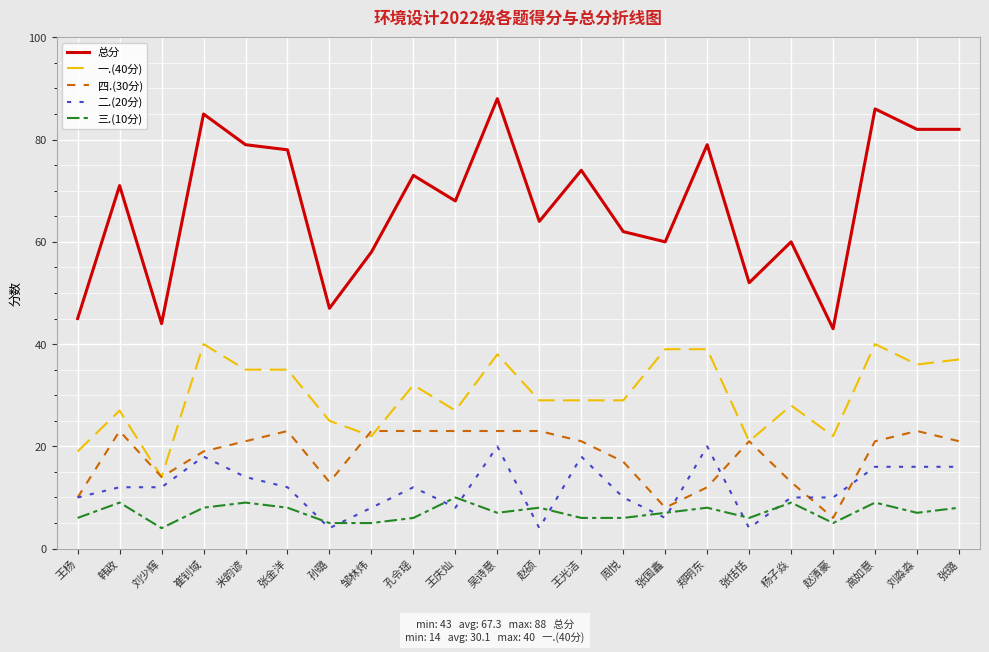

Reading left to right, what are all the values shown in this chart?

总分: 王杨=45	韩政=71	刘少辉=44	崔钊域=85	米韵谚=79	张金洋=78	孙璐=47	邹林炜=58	孔令瑶=73	王庆灿=68	吴诗意=88	赵硕=64	王光洁=74	周悦=62	张国鑫=60	郑明东=79	张恬恬=52	杨子焱=60	赵清豪=43	高如意=86	刘淼淼=82	张璐=82
一.(40分): 王杨=19	韩政=27	刘少辉=14	崔钊域=40	米韵谚=35	张金洋=35	孙璐=25	邹林炜=22	孔令瑶=32	王庆灿=27	吴诗意=38	赵硕=29	王光洁=29	周悦=29	张国鑫=39	郑明东=39	张恬恬=21	杨子焱=28	赵清豪=22	高如意=40	刘淼淼=36	张璐=37
四.(30分): 王杨=10	韩政=23	刘少辉=14	崔钊域=19	米韵谚=21	张金洋=23	孙璐=13	邹林炜=23	孔令瑶=23	王庆灿=23	吴诗意=23	赵硕=23	王光洁=21	周悦=17	张国鑫=8	郑明东=12	张恬恬=21	杨子焱=13	赵清豪=6	高如意=21	刘淼淼=23	张璐=21
二.(20分): 王杨=10	韩政=12	刘少辉=12	崔钊域=18	米韵谚=14	张金洋=12	孙璐=4	邹林炜=8	孔令瑶=12	王庆灿=8	吴诗意=20	赵硕=4	王光洁=18	周悦=10	张国鑫=6	郑明东=20	张恬恬=4	杨子焱=10	赵清豪=10	高如意=16	刘淼淼=16	张璐=16
三.(10分): 王杨=6	韩政=9	刘少辉=4	崔钊域=8	米韵谚=9	张金洋=8	孙璐=5	邹林炜=5	孔令瑶=6	王庆灿=10	吴诗意=7	赵硕=8	王光洁=6	周悦=6	张国鑫=7	郑明东=8	张恬恬=6	杨子焱=9	赵清豪=5	高如意=9	刘淼淼=7	张璐=8